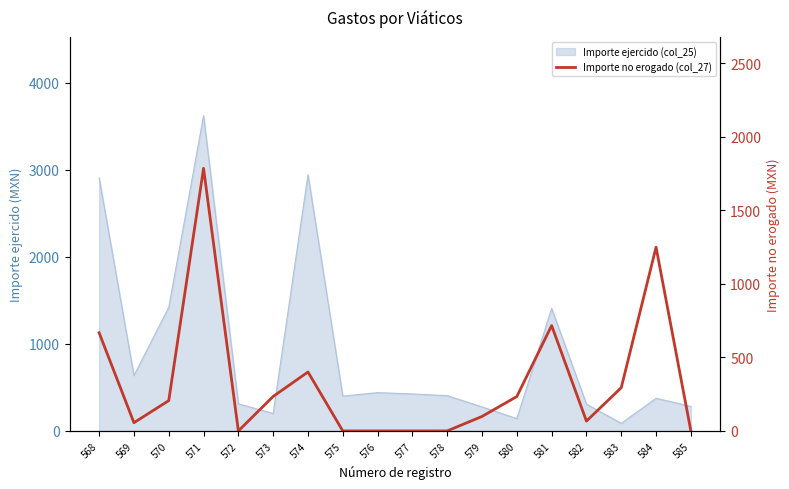

Does the chart have visible grid lines?

No